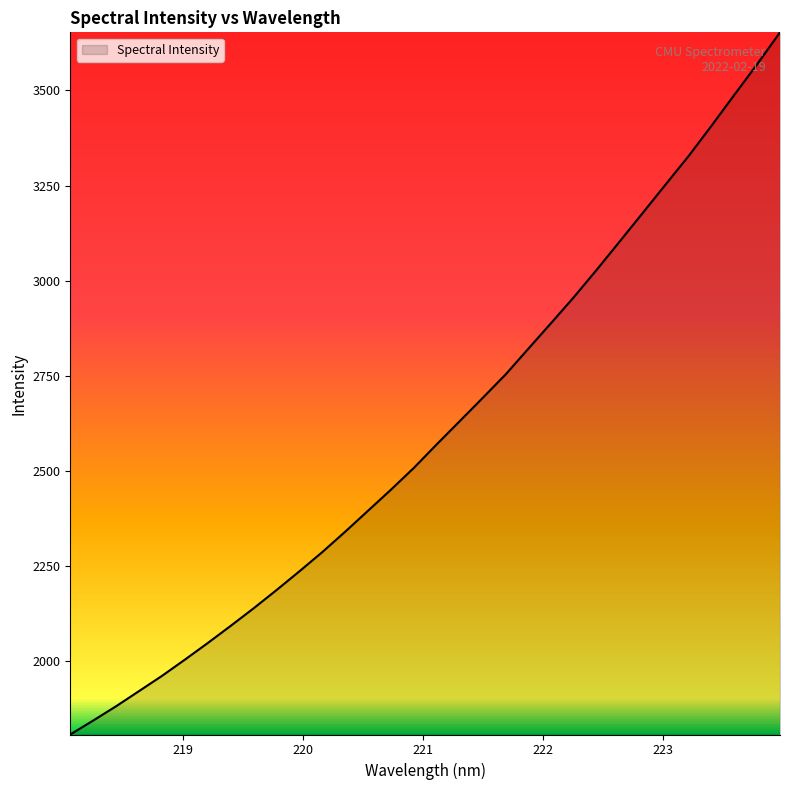

How many values exceed 2570?

16